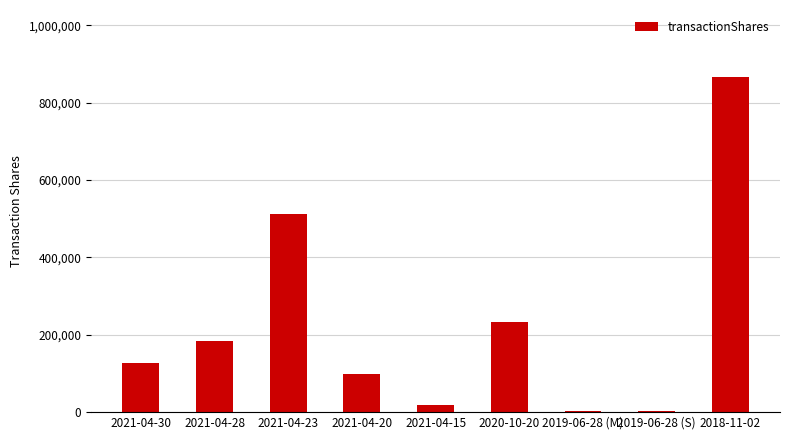

What is the maximum value shown in the chart?

866666